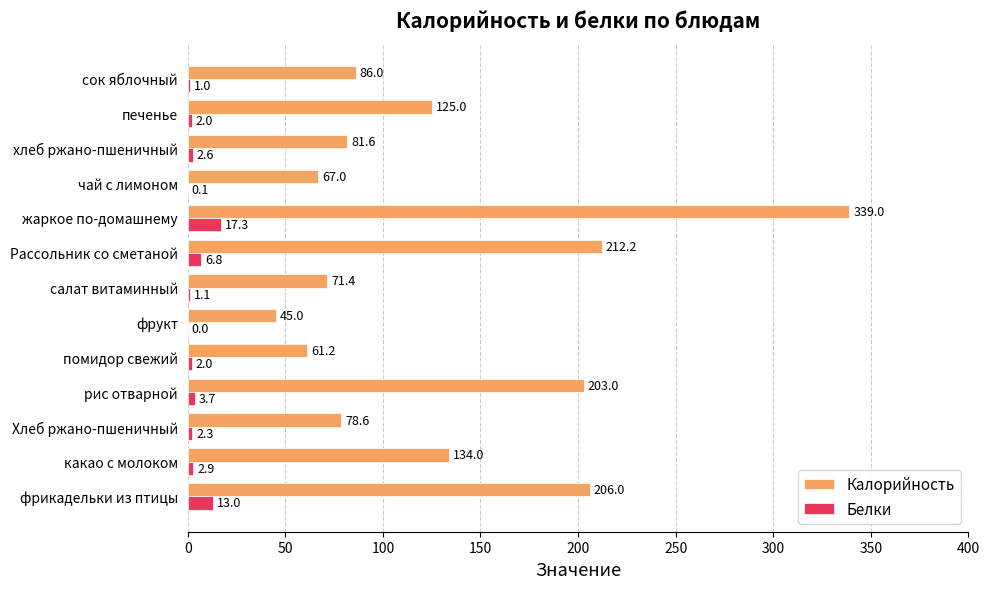

What are all the series names shown in the legend?

Калорийность, Белки